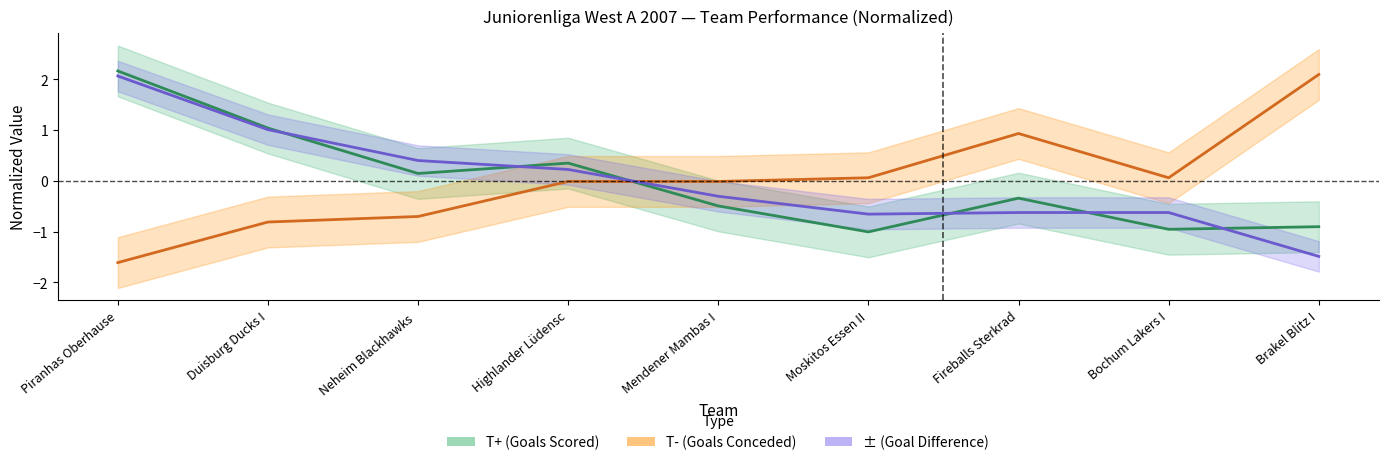

List the series in order of their overall mean, highest first.

T- (Goals Conceded), T+ (Goals Scored), ± (Goal Difference)